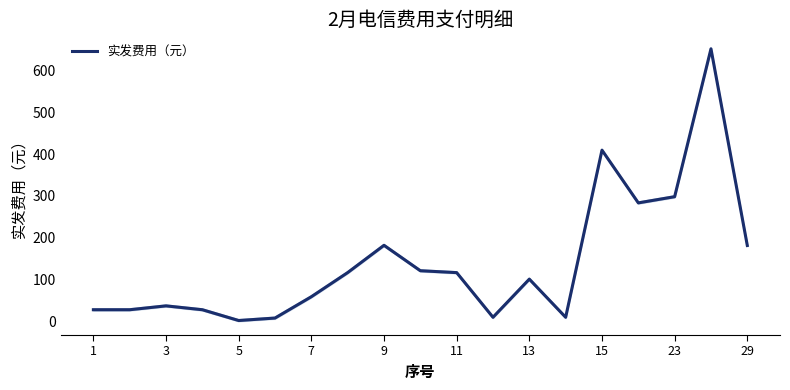

Where is 实发费用（元） nearest to the value 326?

23